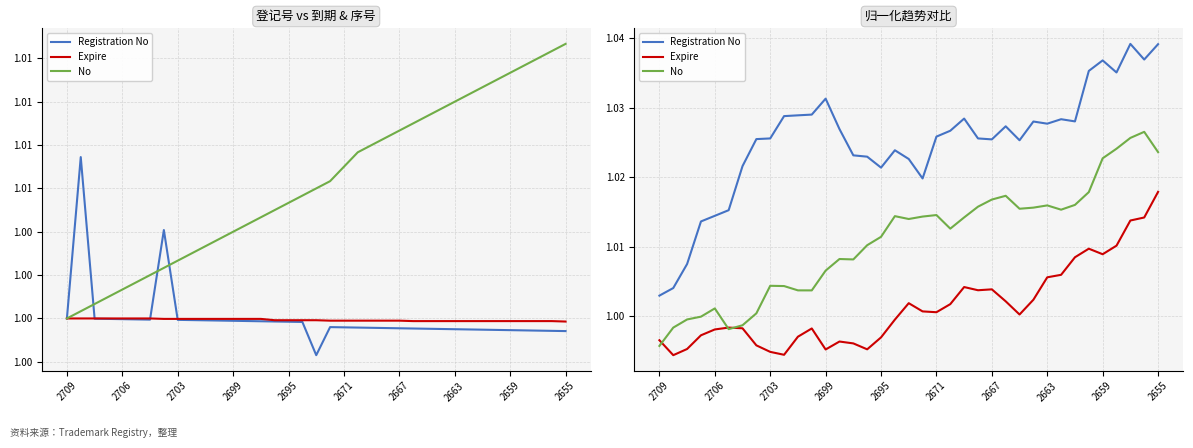

At how many categories does at least one series exceed 1?

37